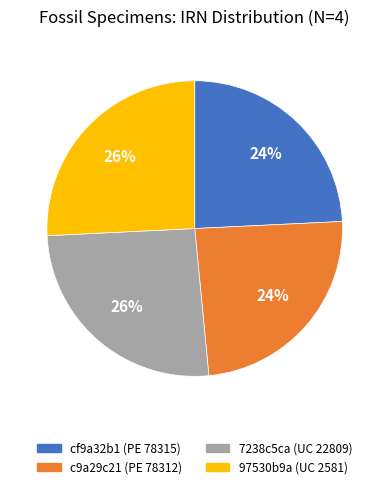

Is there a majority slice in this chart?

No